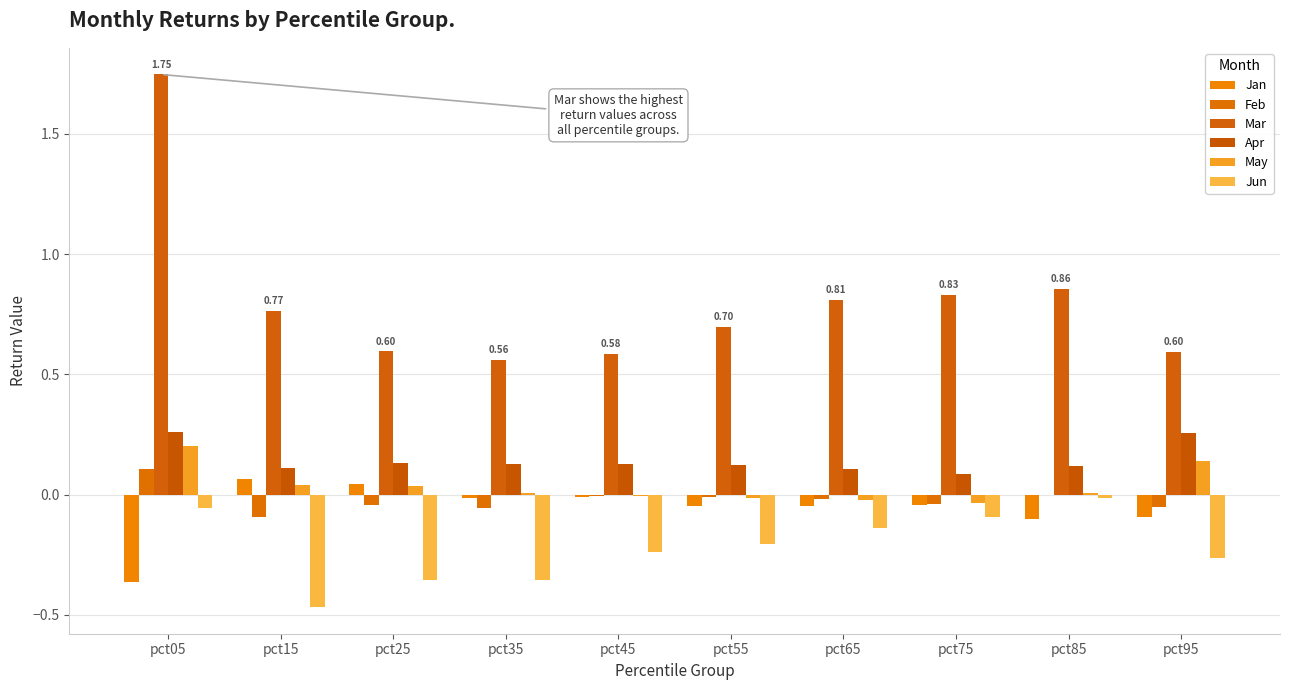

Reading left to right, what are all the values shown in this chart?

Jan: -0.4	0.1	0.0	-0.0	-0.0	-0.0	-0.0	-0.0	-0.1	-0.1
Feb: 0.1	-0.1	-0.0	-0.1	-0.0	-0.0	-0.0	-0.0	-0.0	-0.1
Mar: 1.7	0.8	0.6	0.6	0.6	0.7	0.8	0.8	0.9	0.6
Apr: 0.3	0.1	0.1	0.1	0.1	0.1	0.1	0.1	0.1	0.3
May: 0.2	0.0	0.0	0.0	-0.0	-0.0	-0.0	-0.0	0.0	0.1
Jun: -0.1	-0.5	-0.4	-0.4	-0.2	-0.2	-0.1	-0.1	-0.0	-0.3